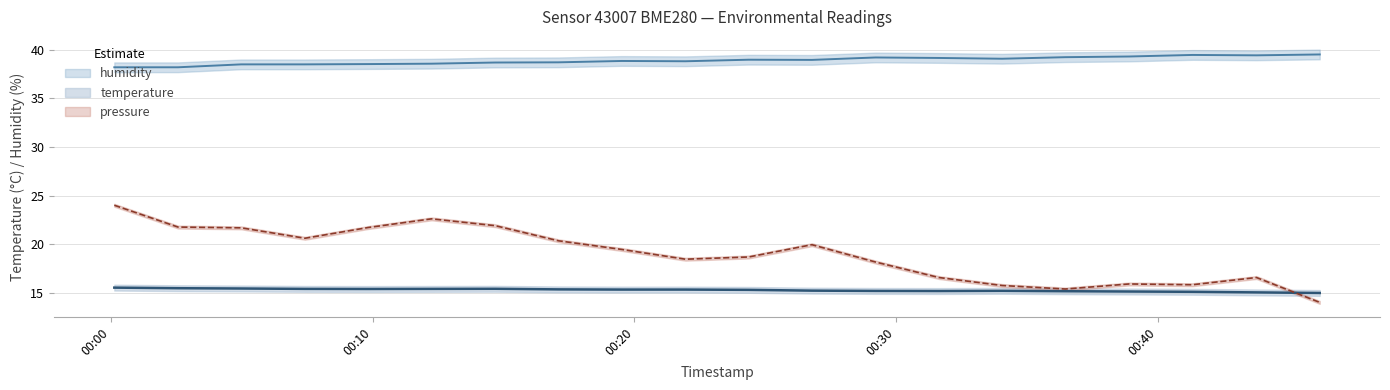

What is the sum of the pressure_scaled values at 2023-05-10T00:34:03 and 2023-05-10T00:12:15?

38.3